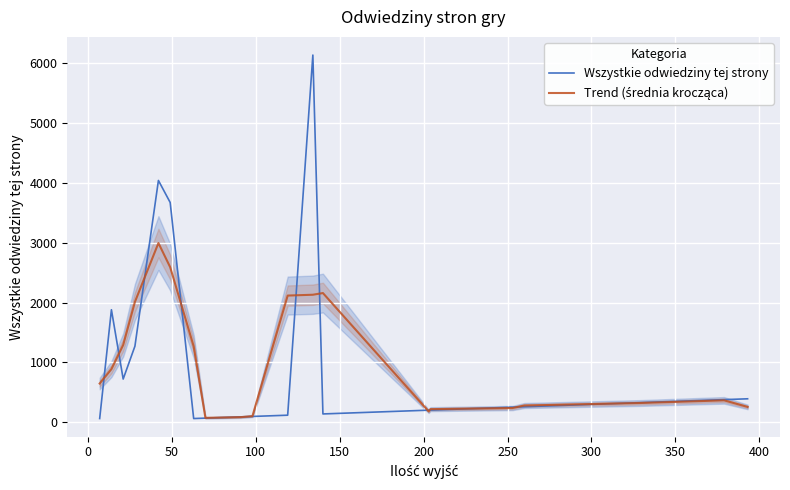

How many data points in Trend (średnia krocząca) are above 648?

9